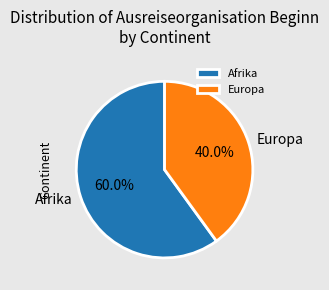

What percentage is NOT represented by Afrika?

40.0%